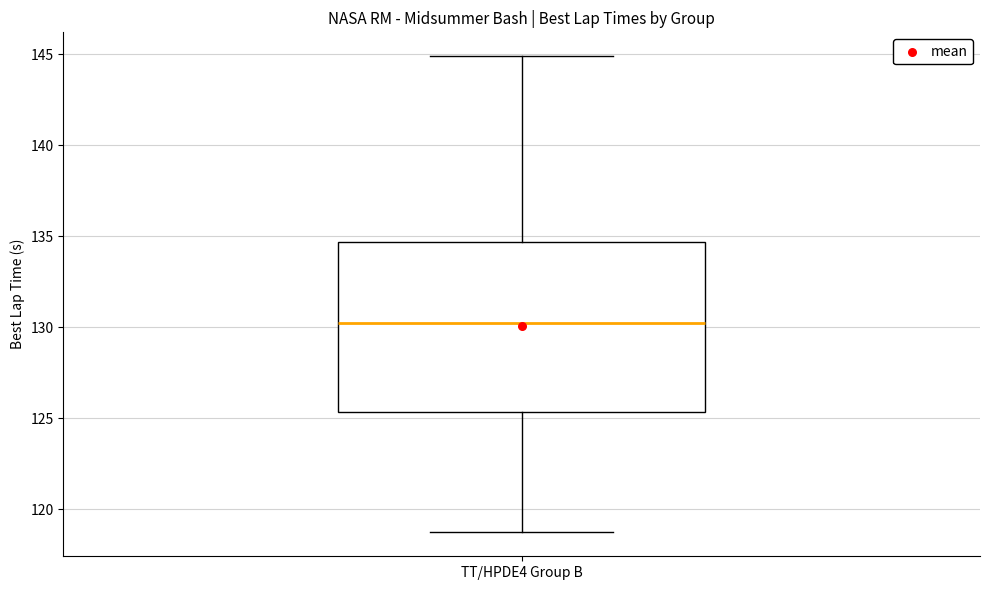

Read this box plot against the y-axis: the position of the median line, the range covered by the box, and the ends of both whiskers. The values are not printed on the chart, so give them approximately, as read against the axis.

median 130.0, box 125.5 to 134.5, whiskers 118.5 to 145.0